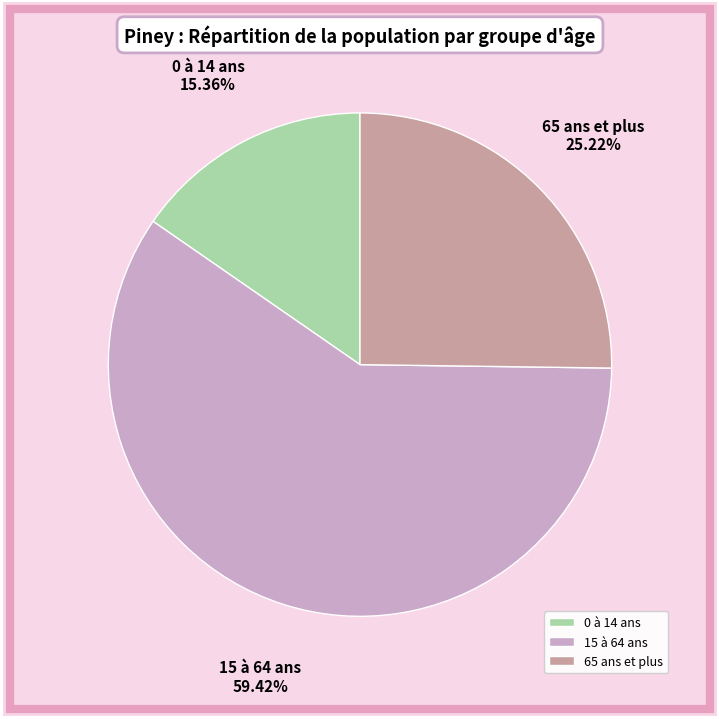

What is the ratio of the value at 0 à 14 ans to the value at 65 ans et plus?

0.6